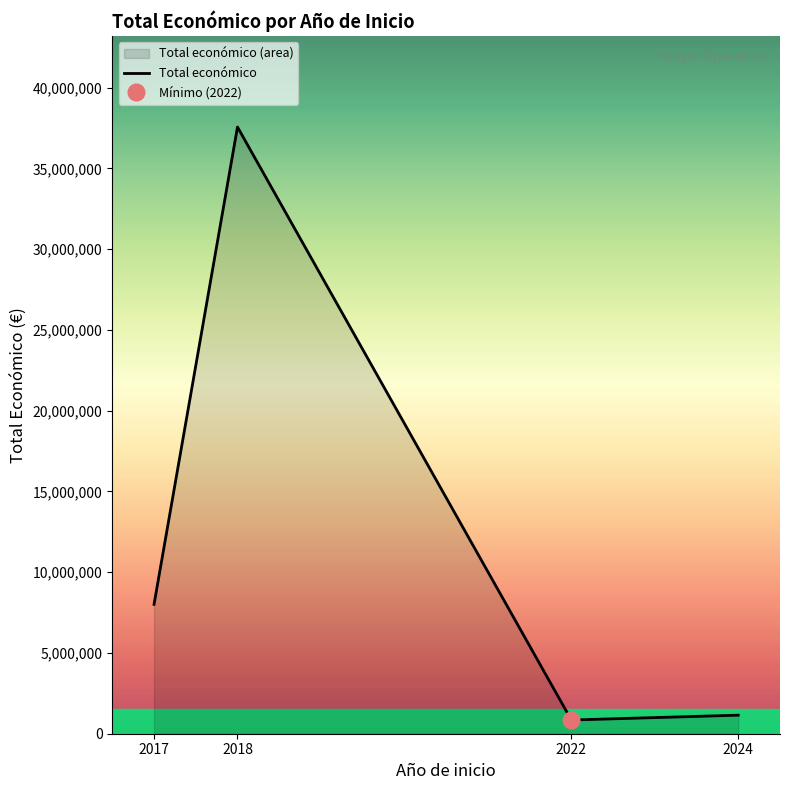

At which category does the chart reach its peak across all series?

2018